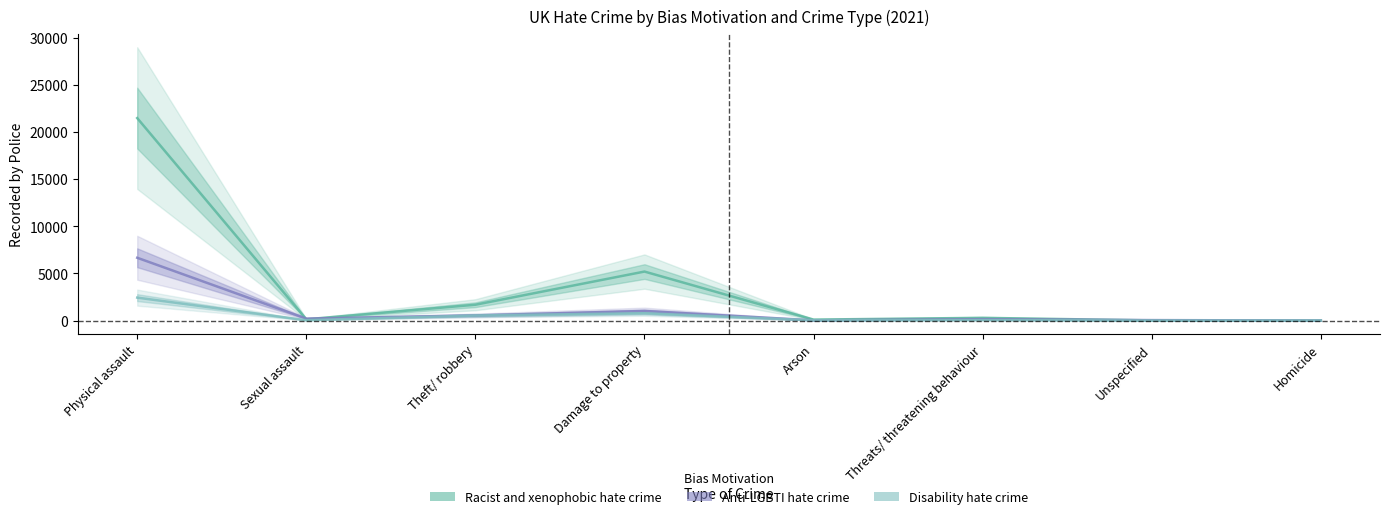

True or false: Disability hate crime has a value of 75 at Threats/ threatening behaviour.

False